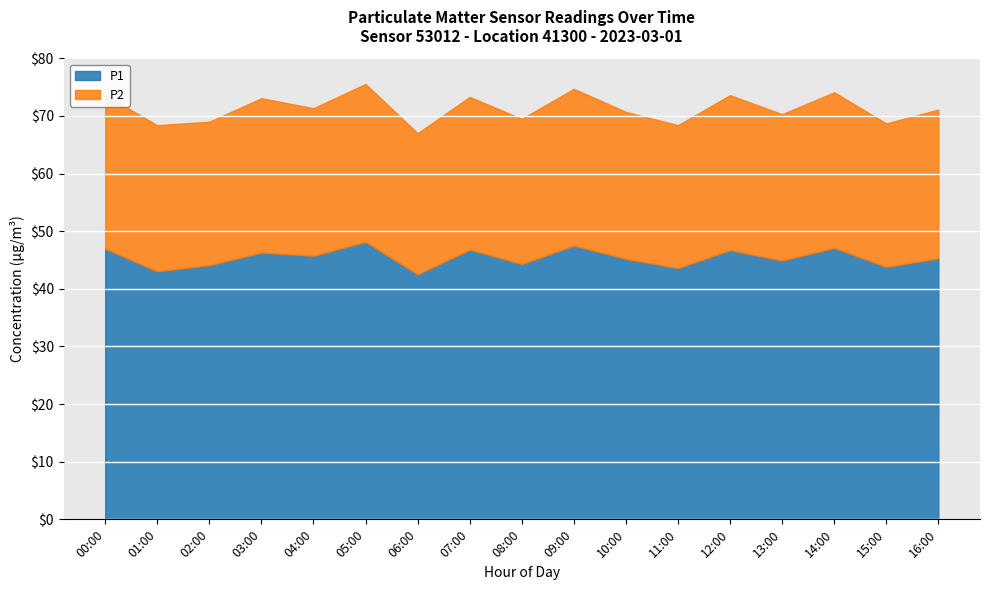

True or false: P1 and P2 cross at least once.

False